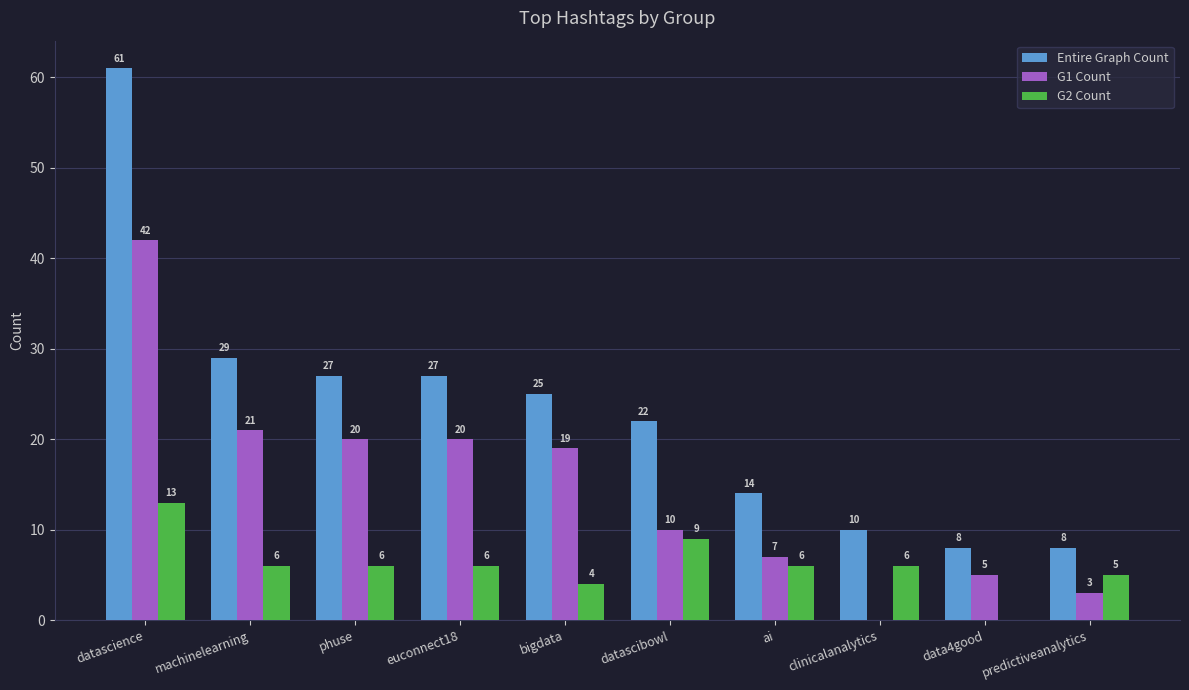

At which category is the sum across all series the highest?

datascience